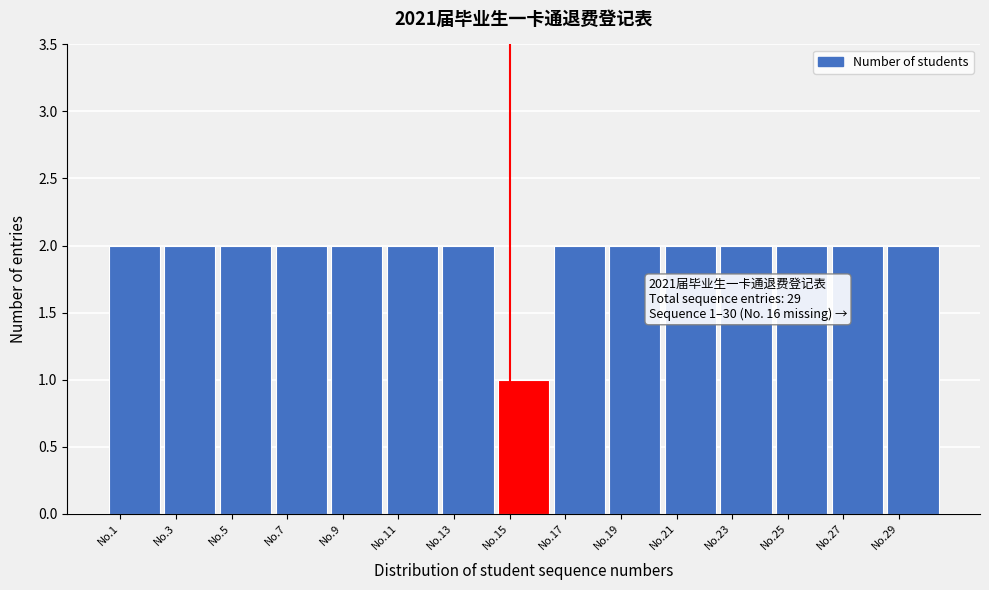

Reading right to left, extract all data points from this chart.

2	2	2	2	2	2	2	1	2	2	2	2	2	2	2